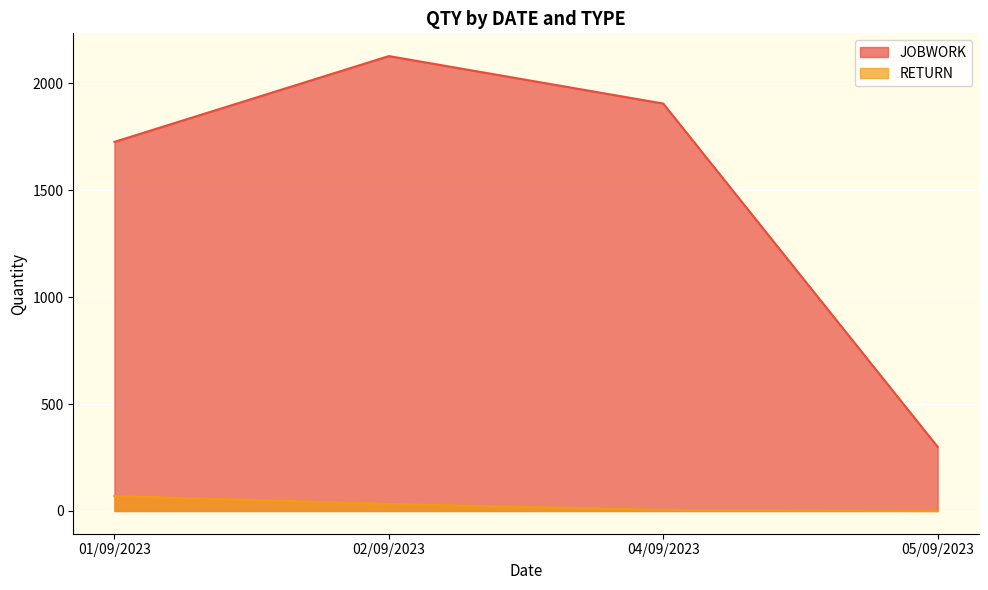

Which series has the widest spread of values?

JOBWORK